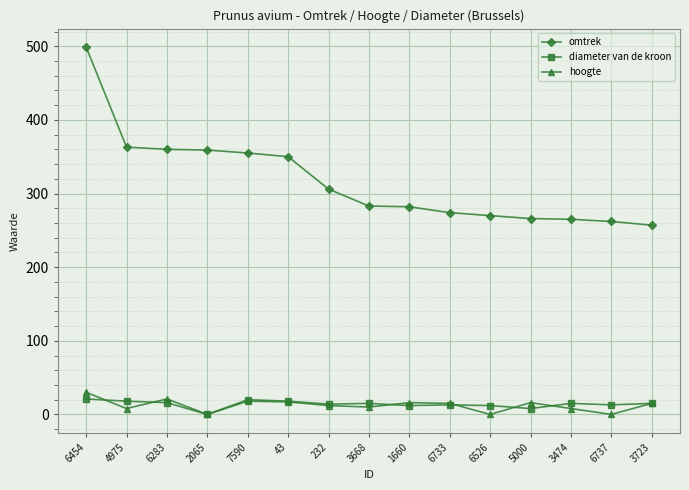

What is the highest value of the hoogte series?

30